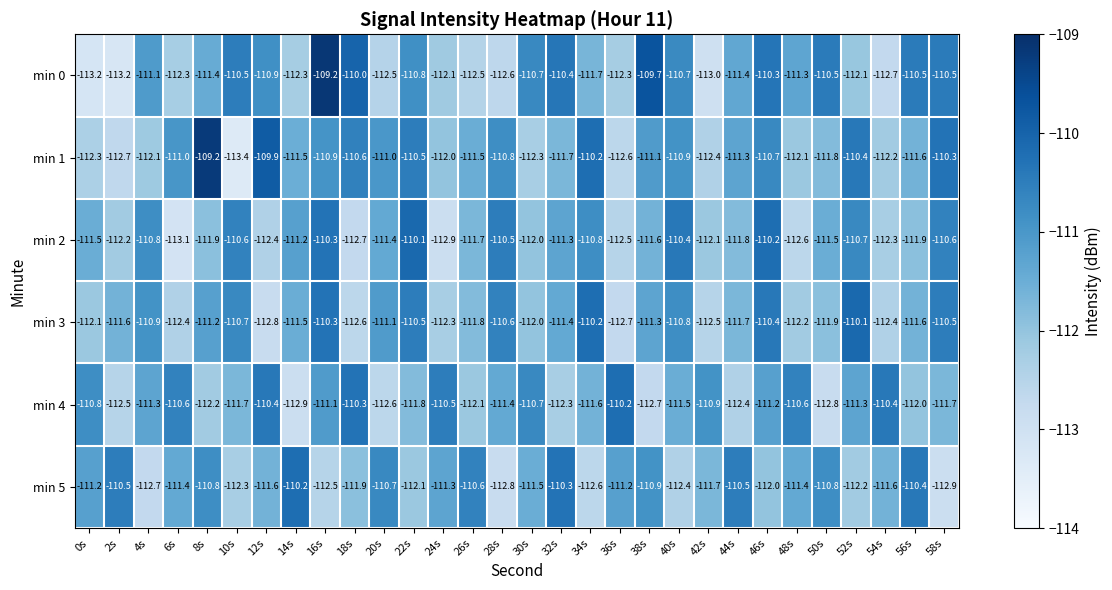

At which category is the sum across all series the highest?

16s